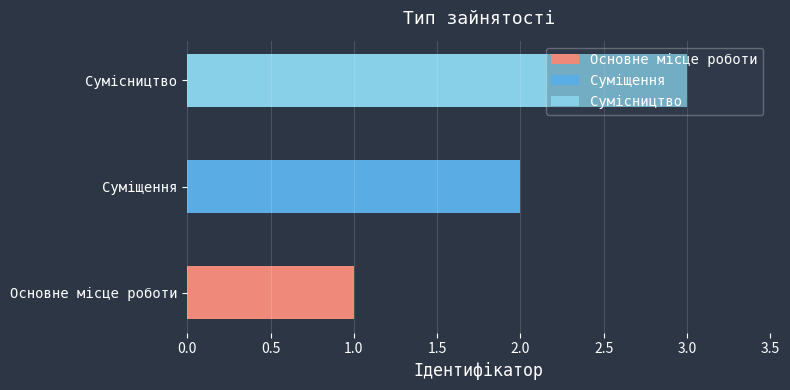

List the labels in order of value, largest first.

Сумісництво, Суміщення, Основне місце роботи